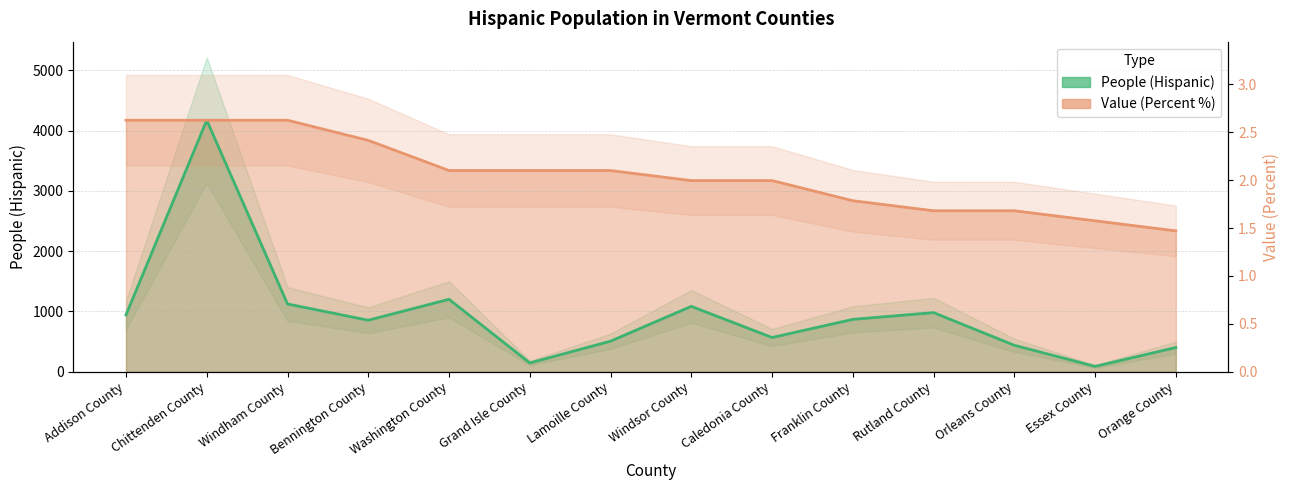

True or false: People (Hispanic) and Value (Percent) cross at least once.

False